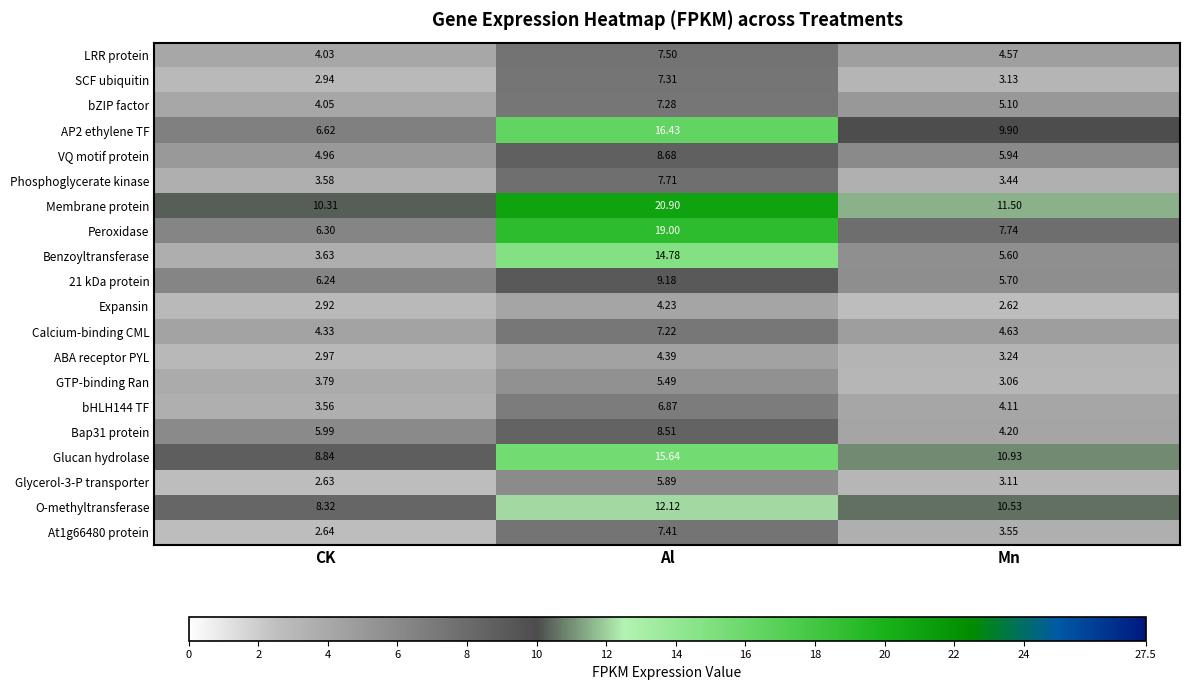

Which series has the largest total across all categories?

Membrane protein